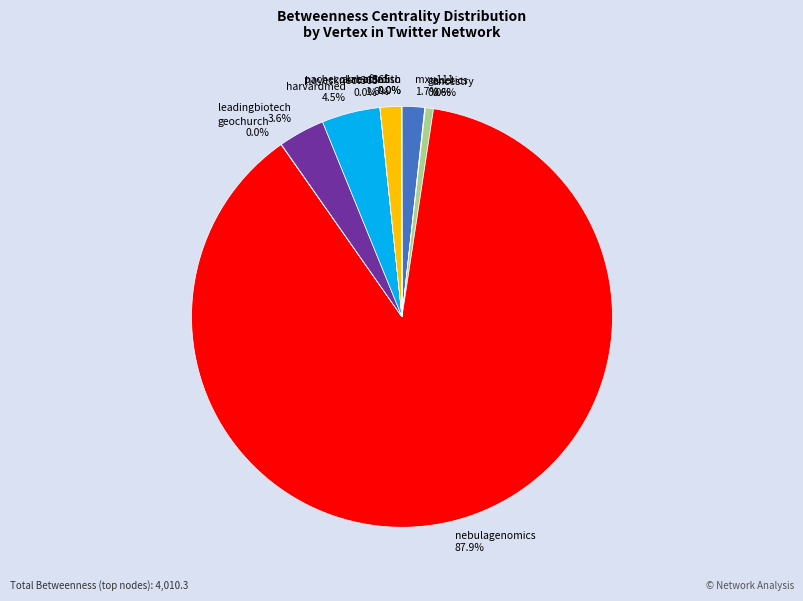

Is there any slice that represents more than half of the pie?

Yes